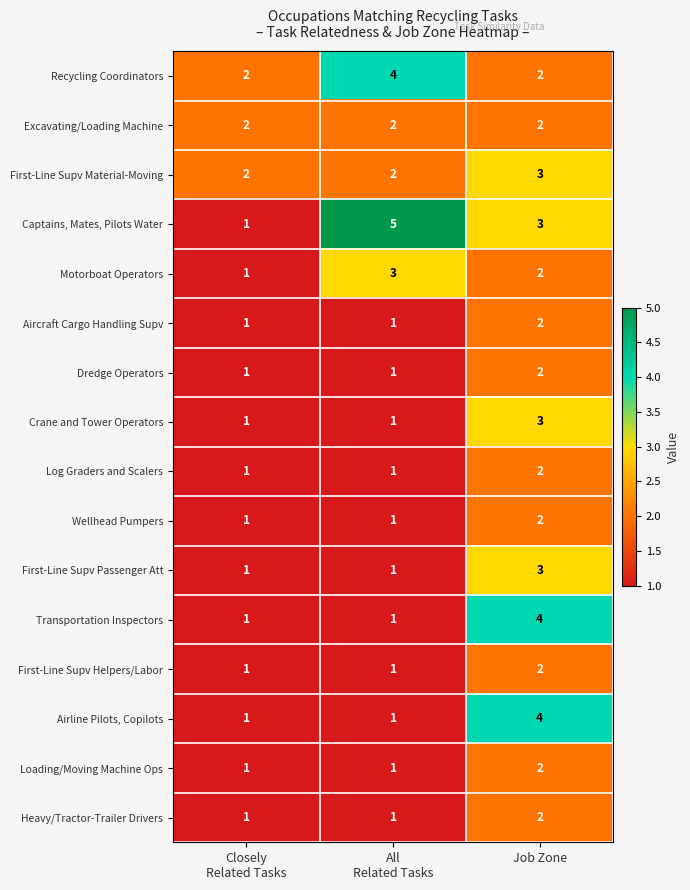

What is the difference between the maximum and minimum values in the Captains, Mates, Pilots Water series?

4